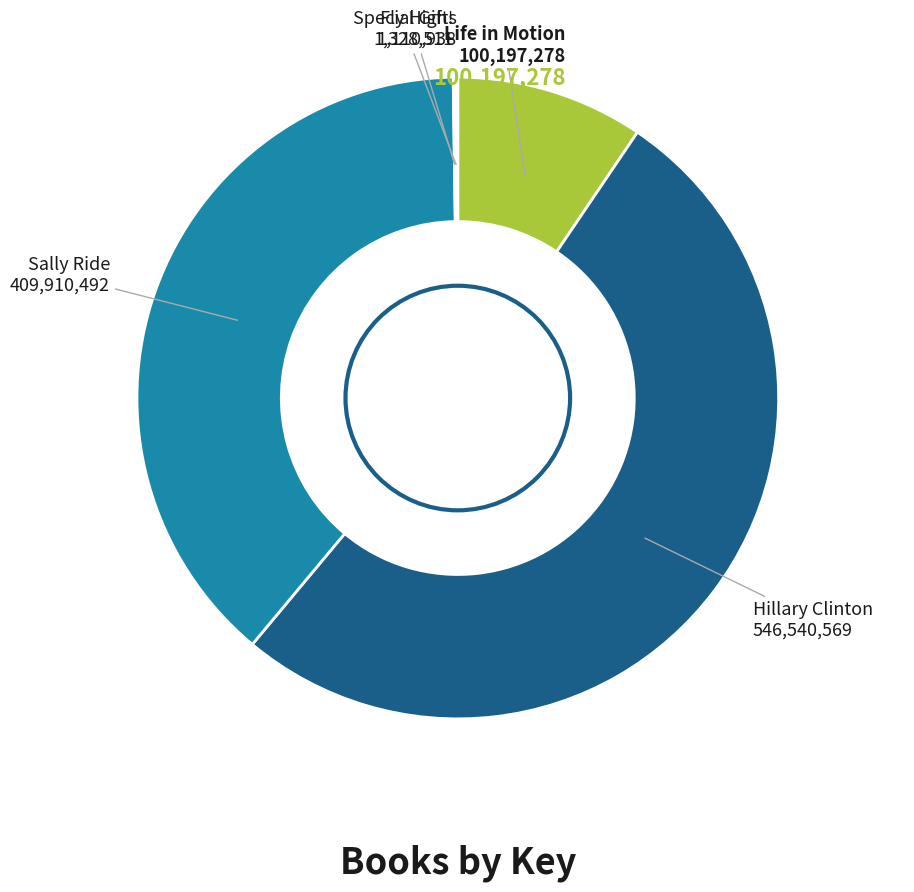

Which has a higher value, Life in Motion or Hillary Clinton?

Hillary Clinton